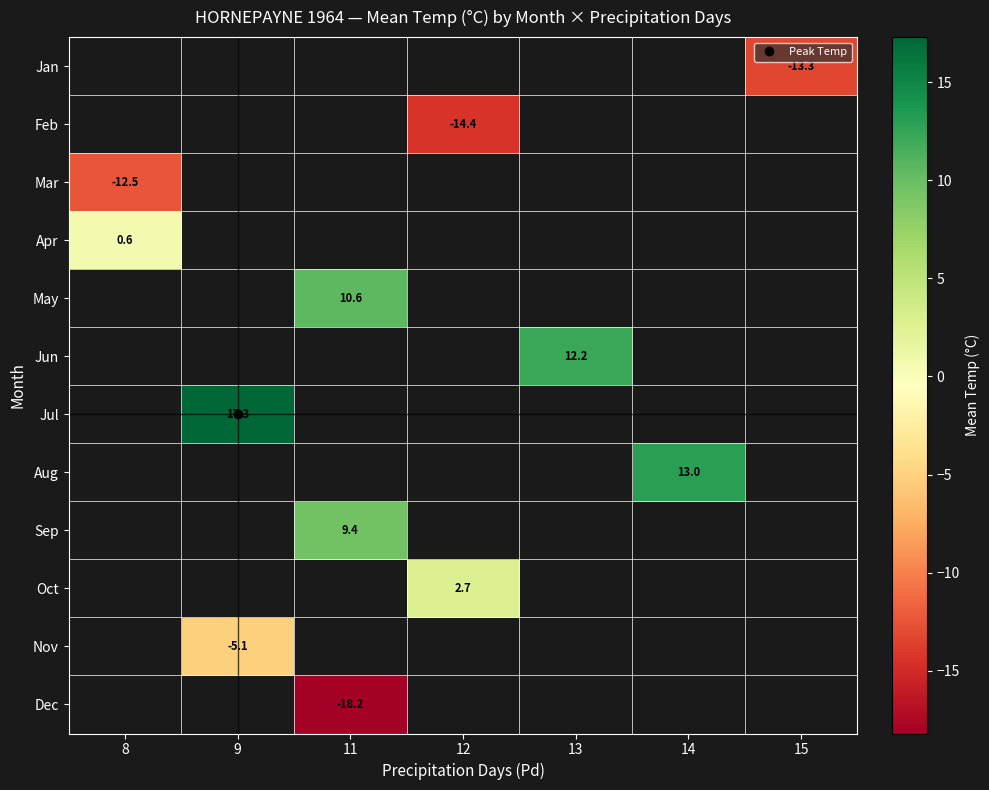

Is it true that Jul equals 12.0 at 9?

False